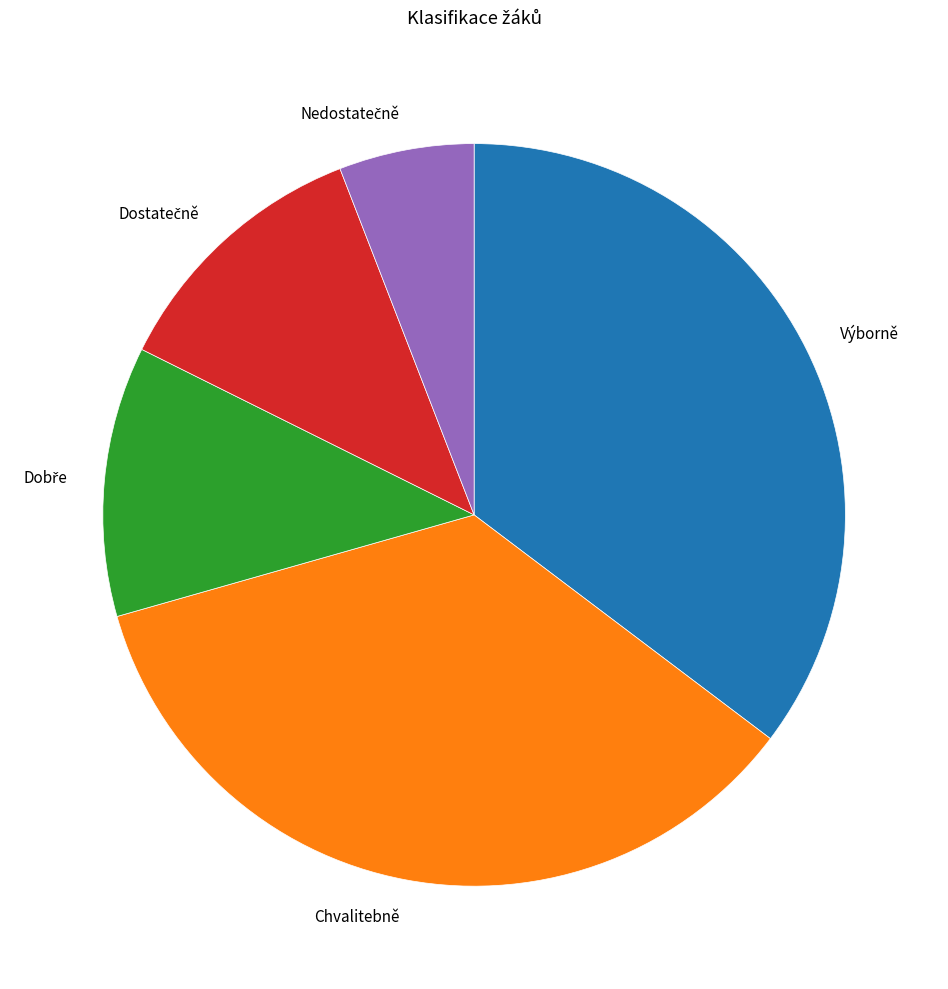

Is there a majority slice in this chart?

No